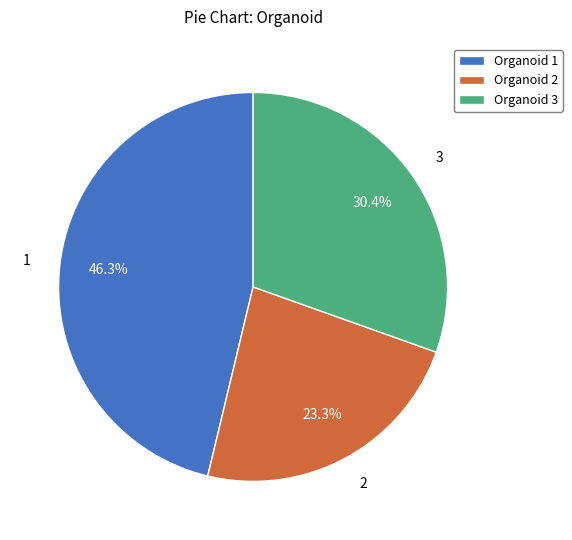

Rank the categories by value from highest to lowest.

1, 3, 2